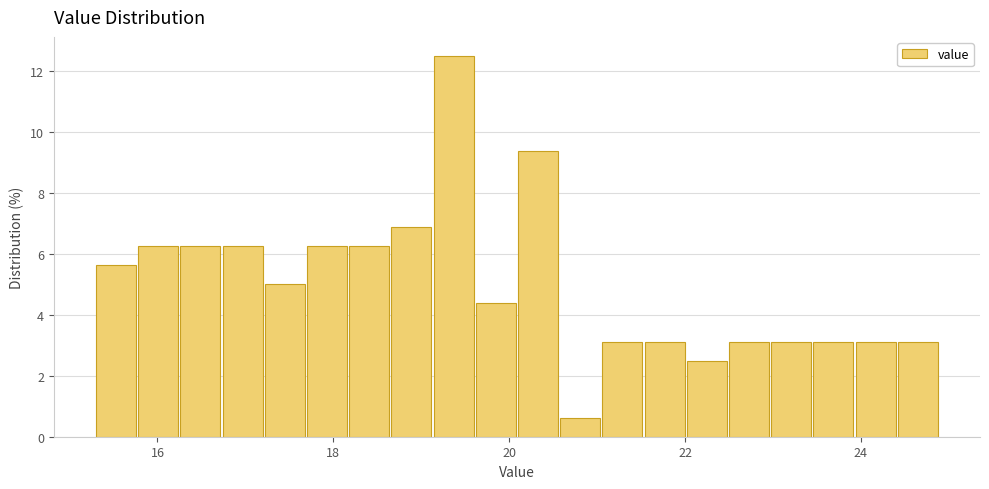

Read against the x-axis, roughly where is the centre of the tallest bar?

19.4